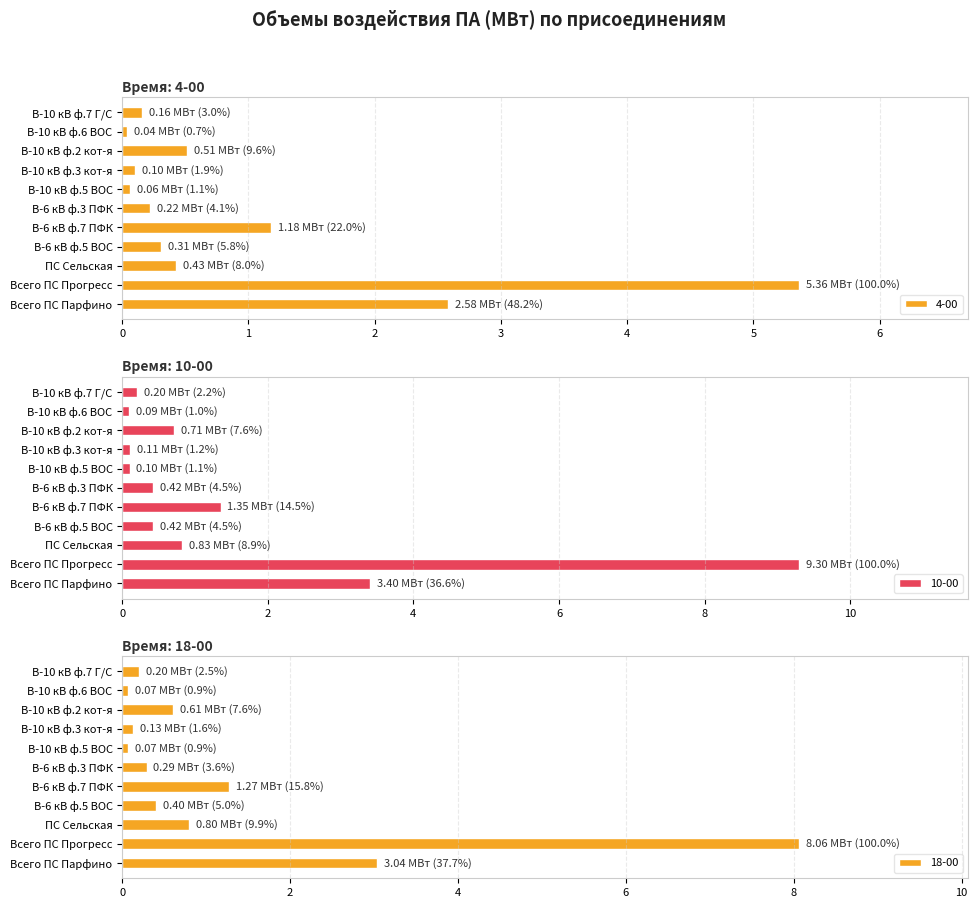

At which label is 10-00 closest to 4?

Всего ПС Парфино